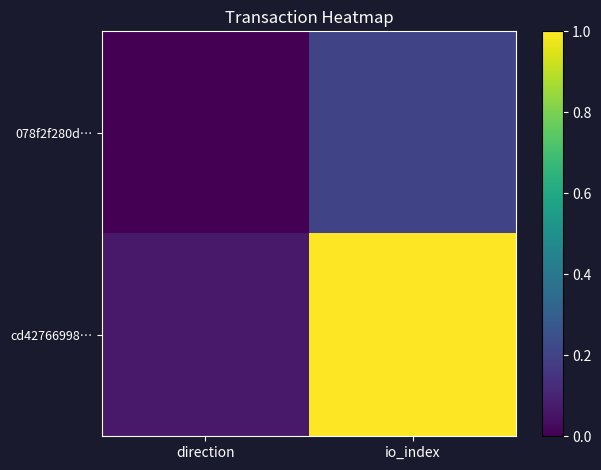

How many data points does each series have?

2